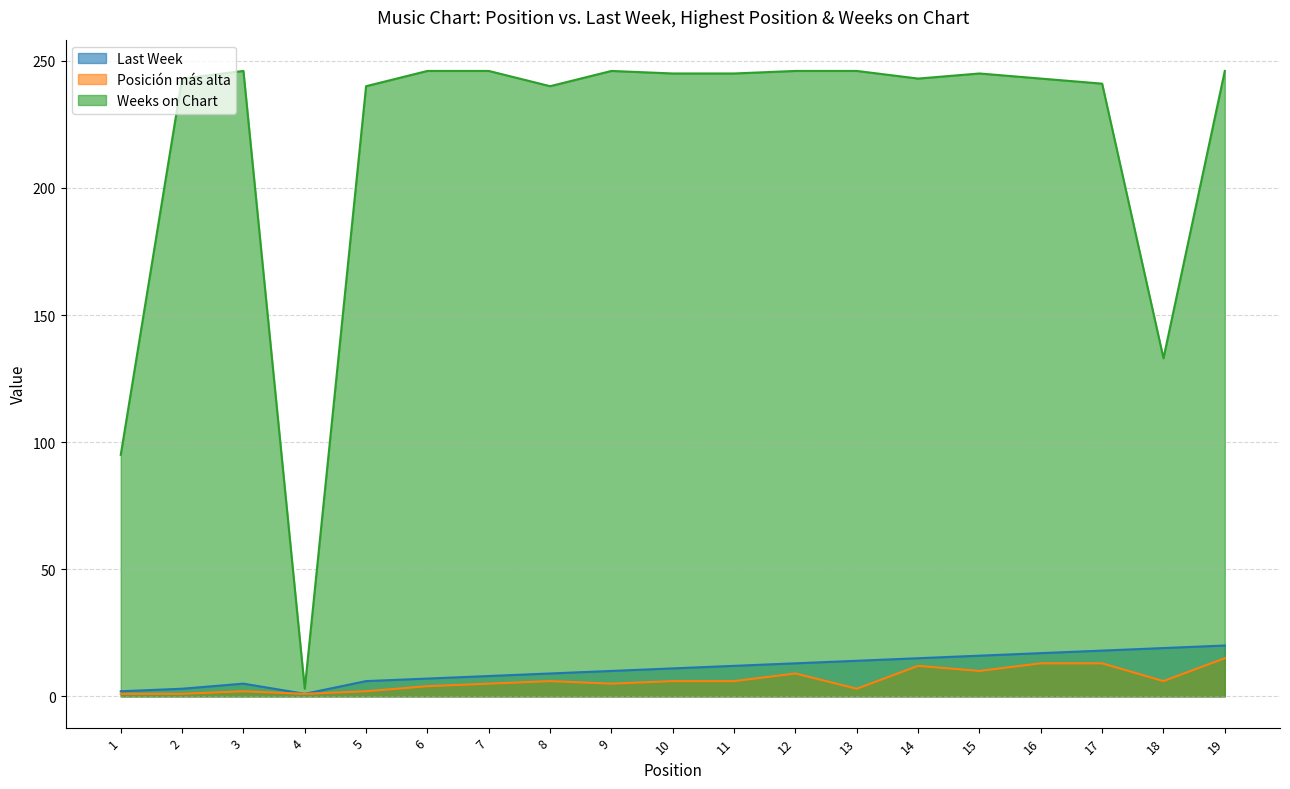

True or false: Last Week and Weeks on Chart cross at least once.

False